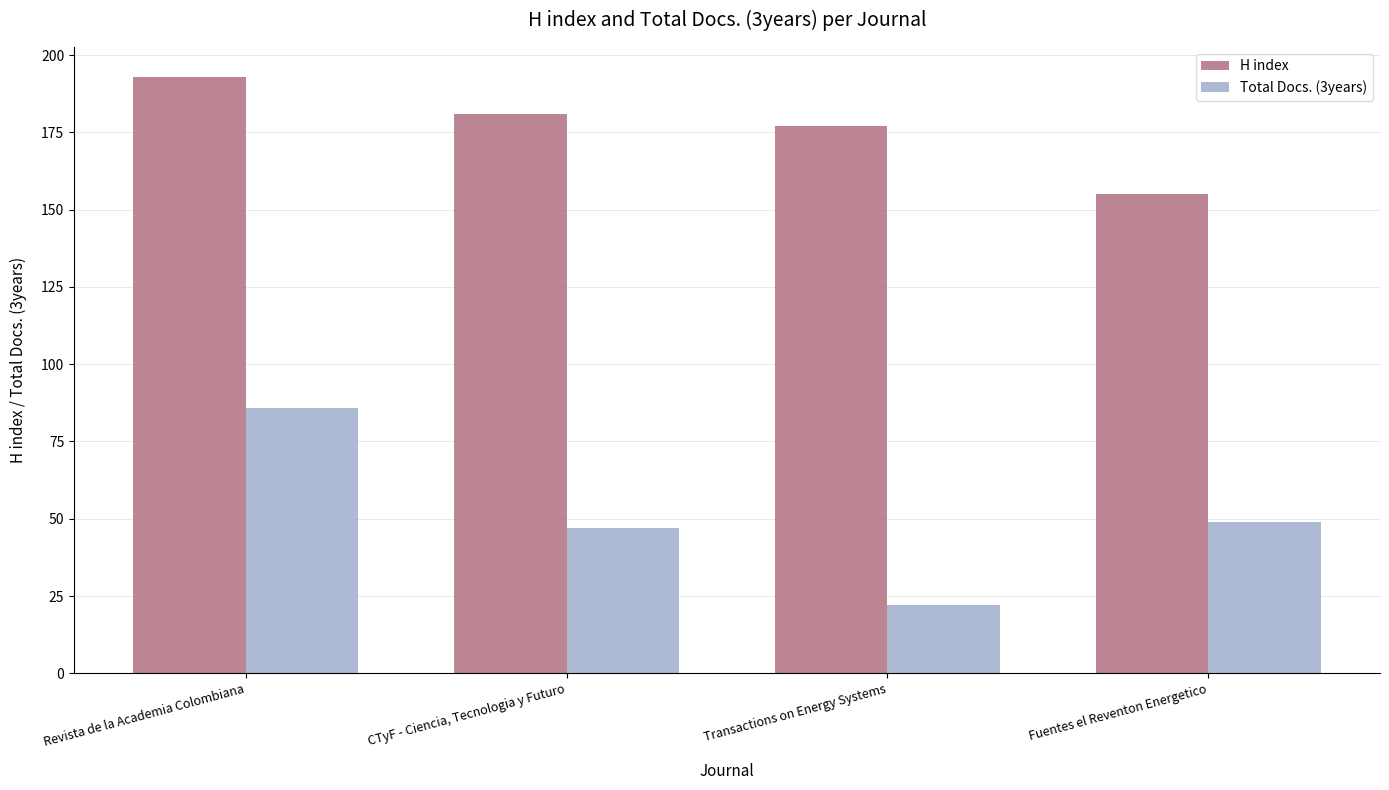

What is the lowest value of the H index series?

155